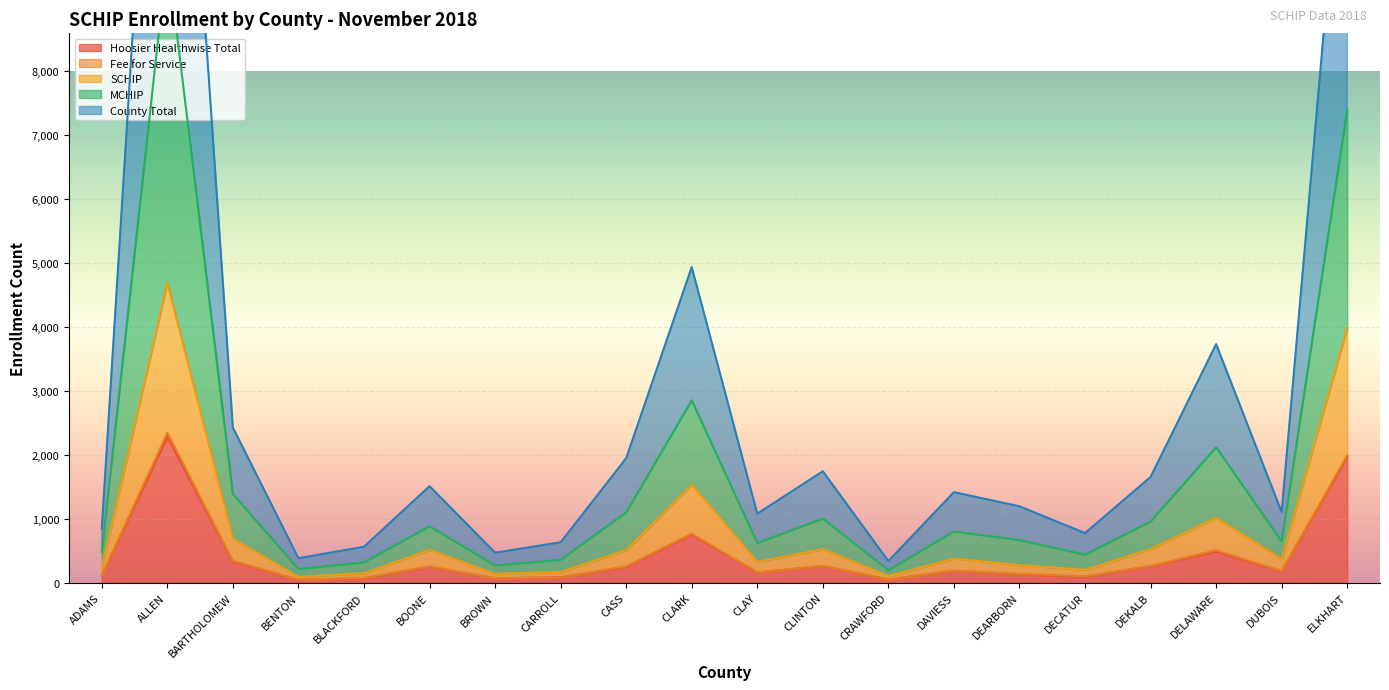

At which label is Hoosier Healthwise Total closest to 1163?

CLARK